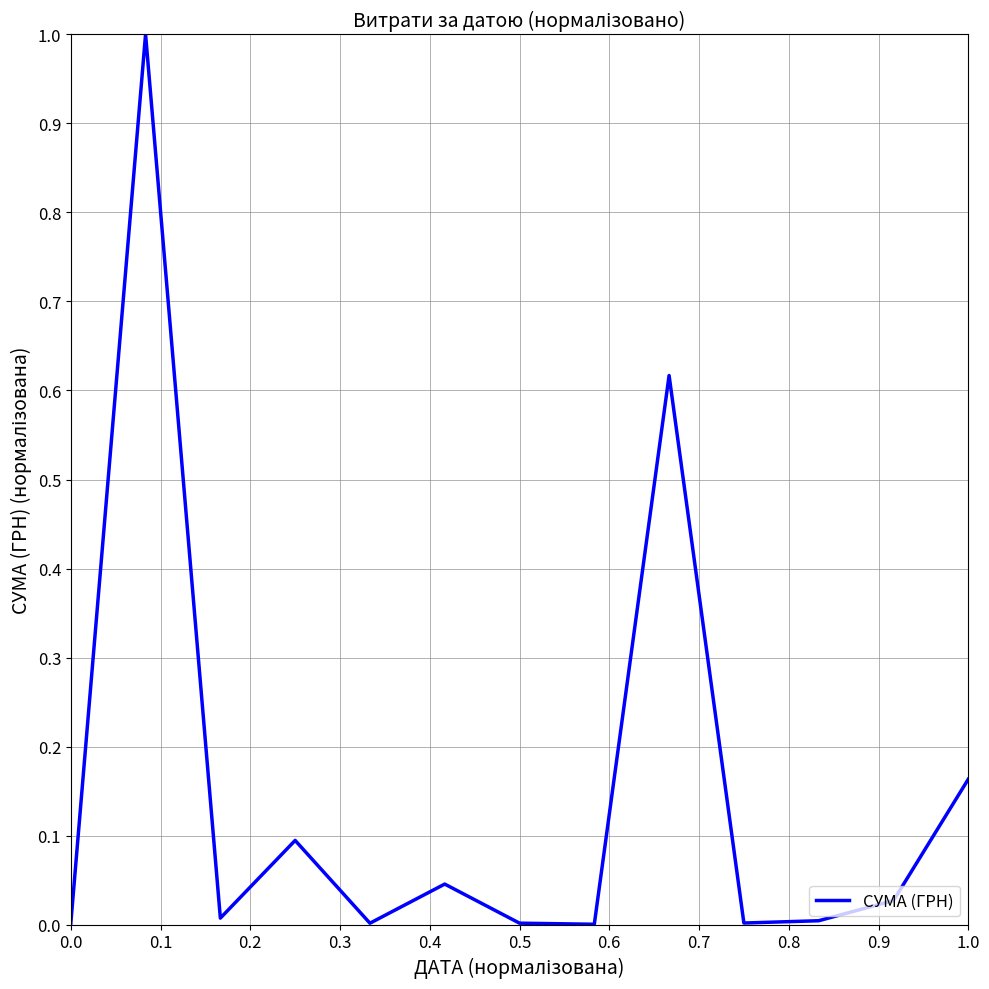

What is the maximum value shown in the chart?

1.0